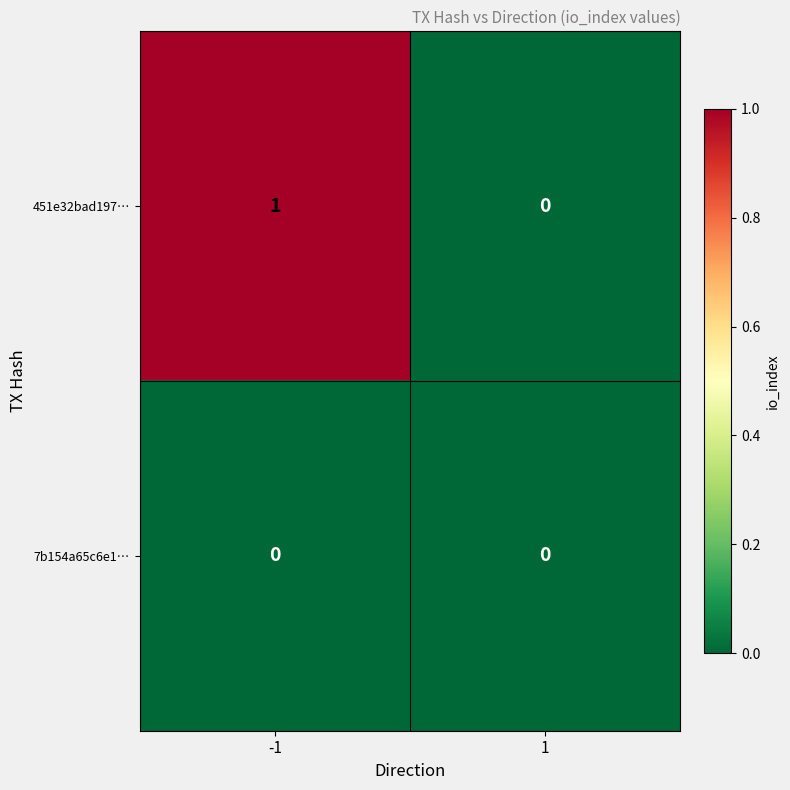

At -1, list the series in order from largest to smallest.

451e32bad197…, 7b154a65c6e1…